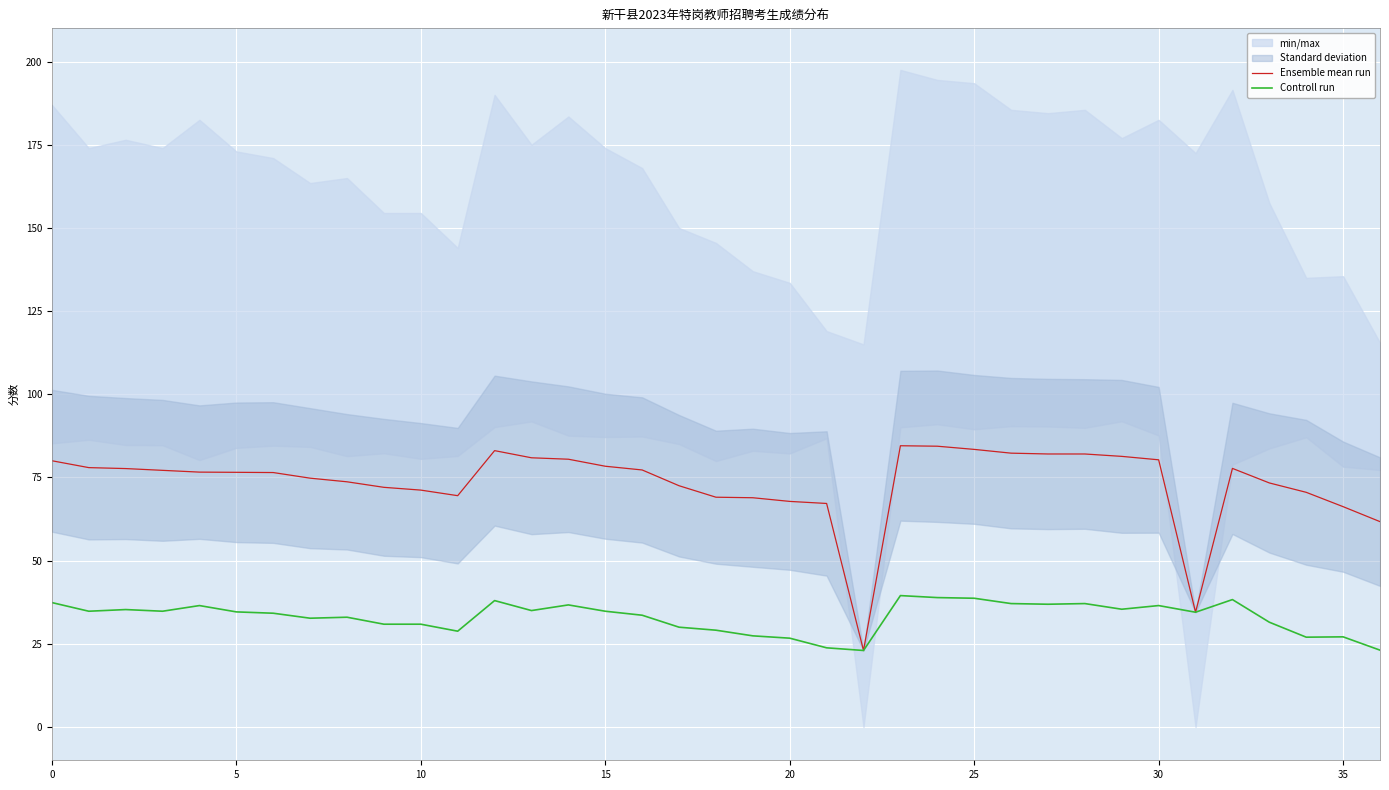

How many data points does each series have?

37